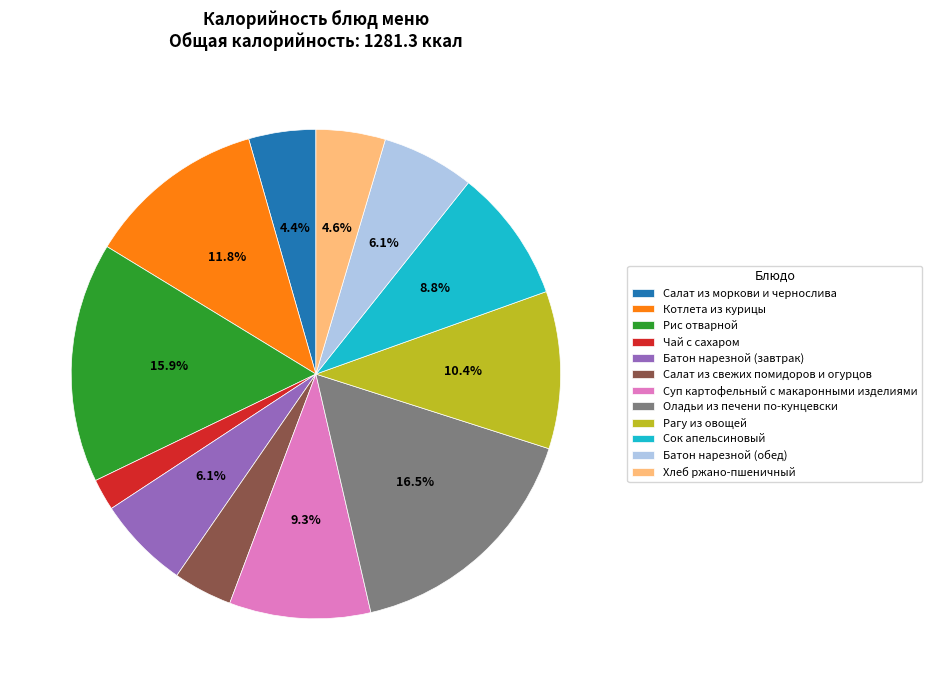

Combined, do Рис отварной and Батон нарезной (обед) account for over 50%?

No